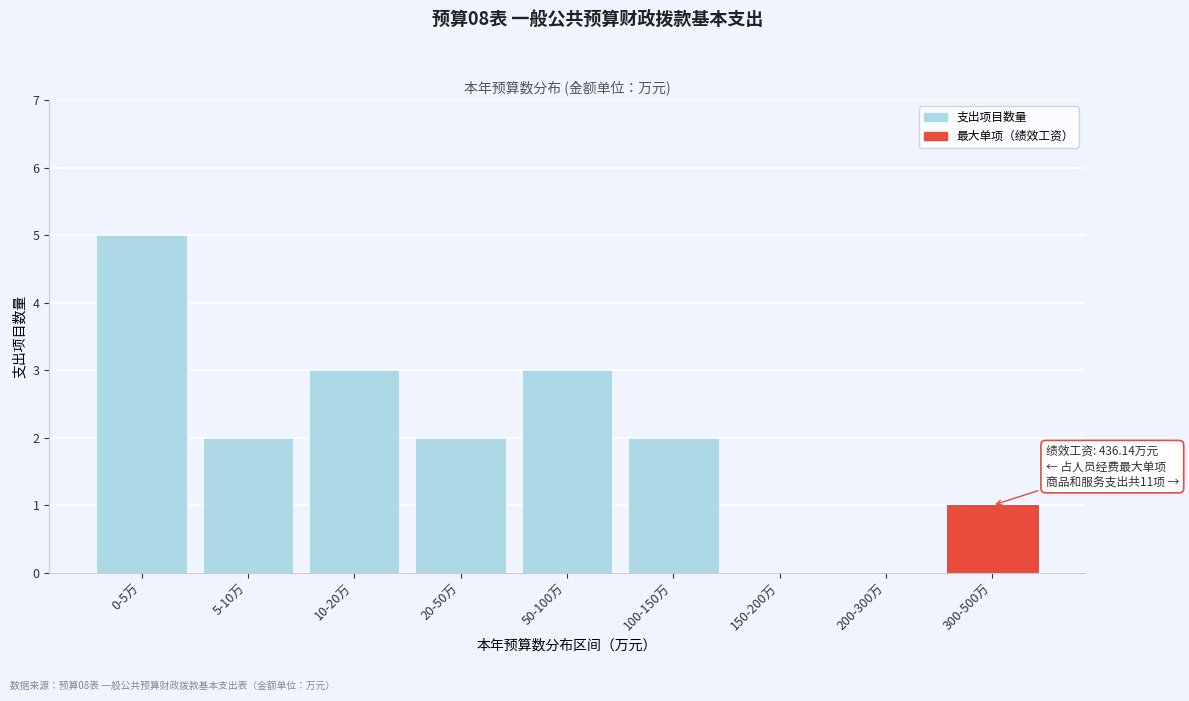

Reading right to left, what are all the values shown in this chart?

300-500万=1	200-300万=0	150-200万=0	100-150万=2	50-100万=3	20-50万=2	10-20万=3	5-10万=2	0-5万=5